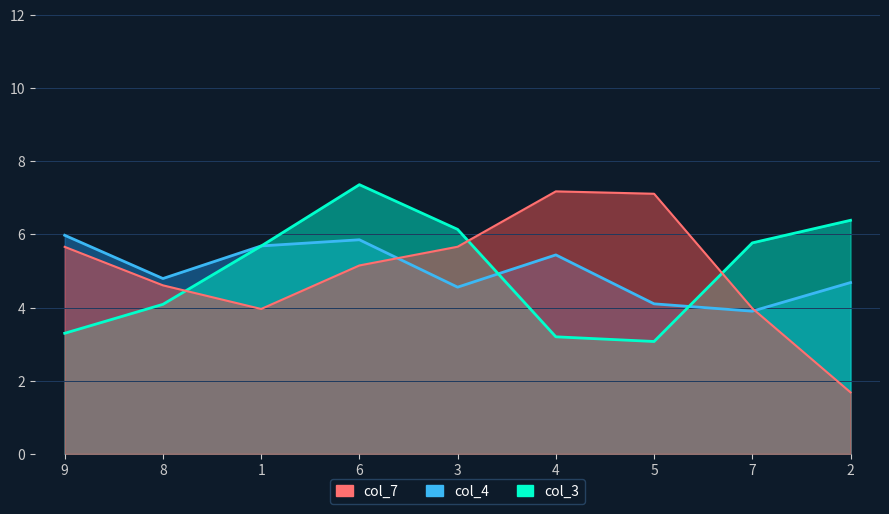

Where does the col_4 series first go above 5?

9